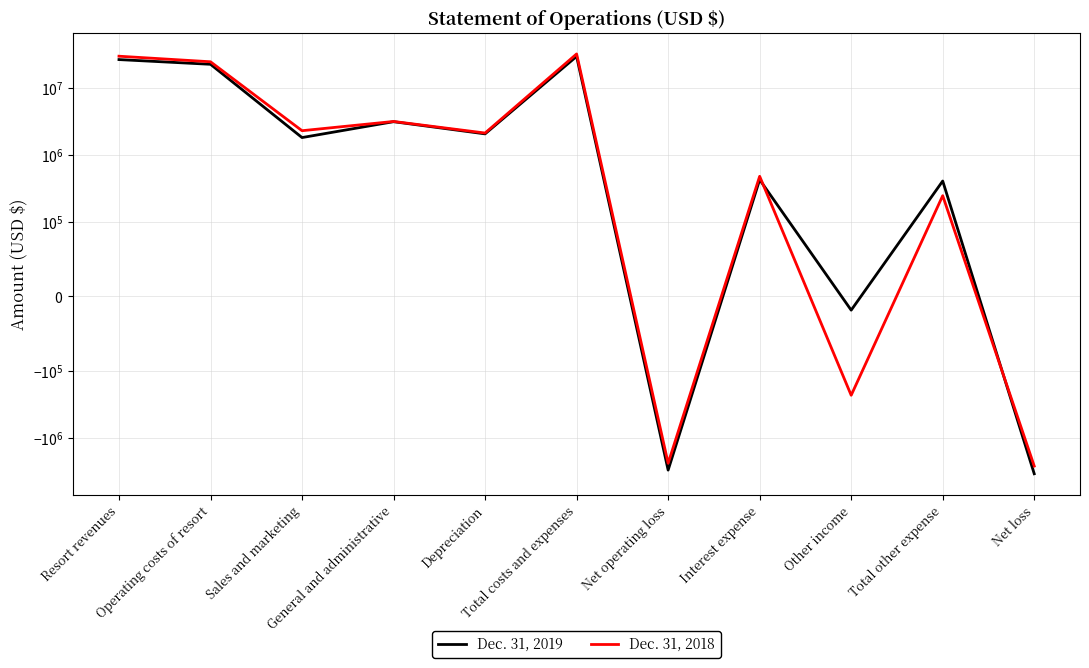

Which series changed the most between Operating costs of resort and Net operating loss?

Dec. 31, 2018